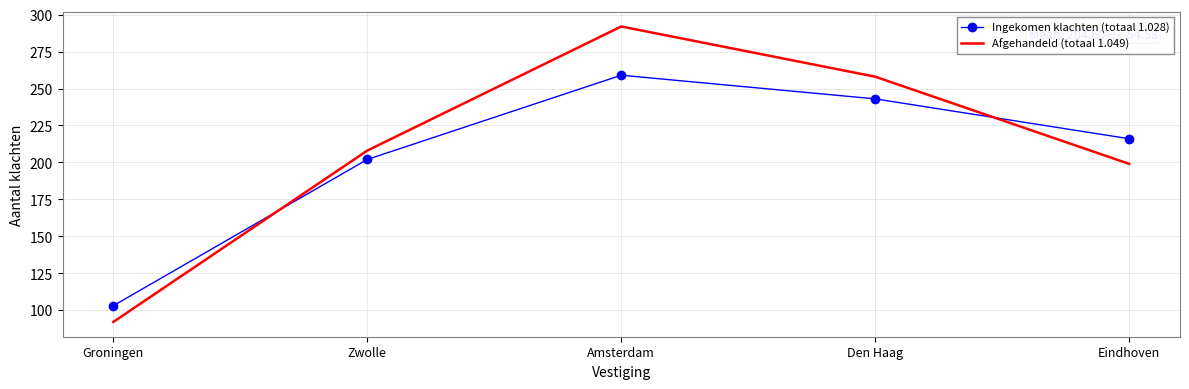

In Afgehandeld (totaal 1.049), how many points are higher than both neighbors (excluding endpoints)?

1